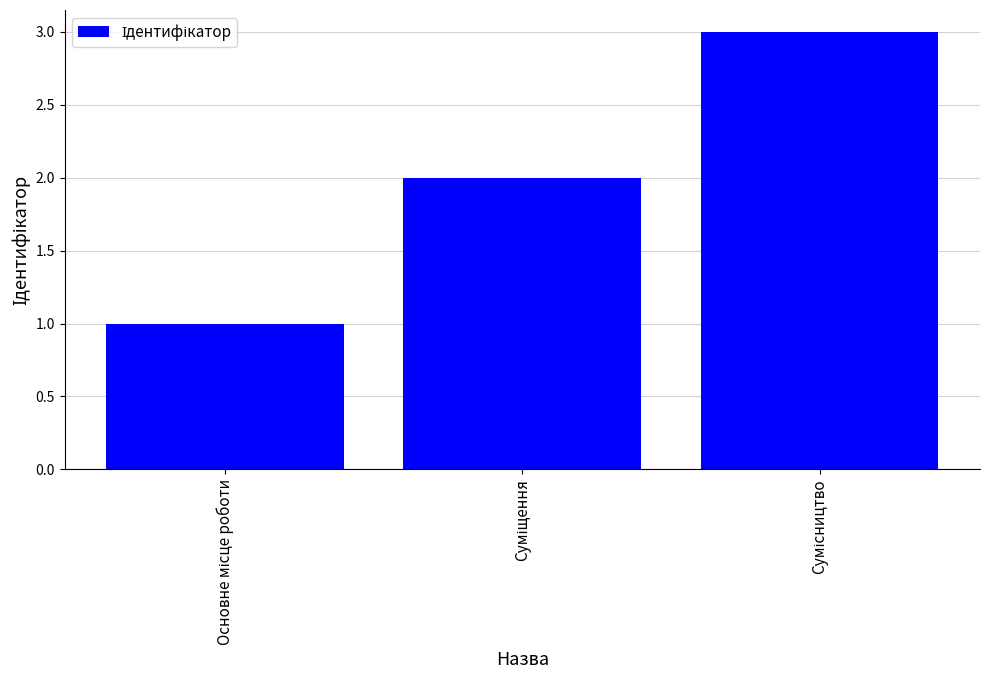

What is the sum of all values?

6